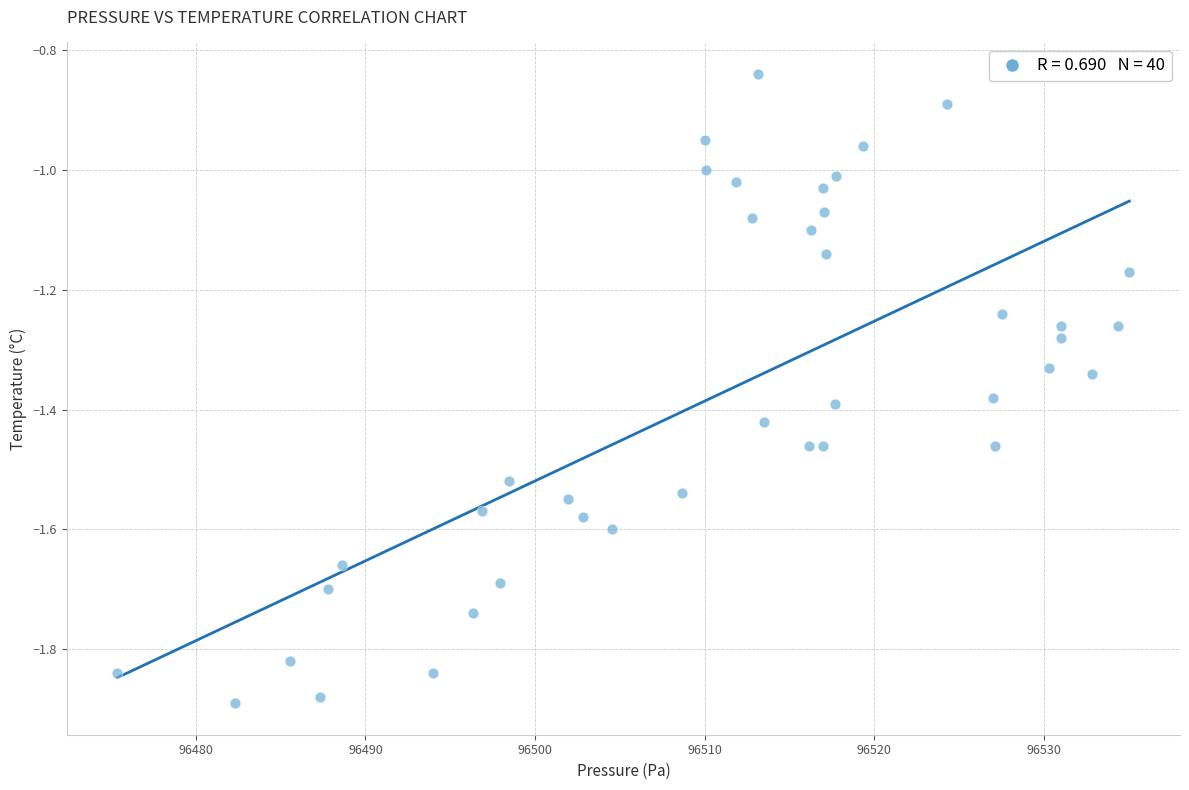

What is the range of X values (max minus min)?

59.6